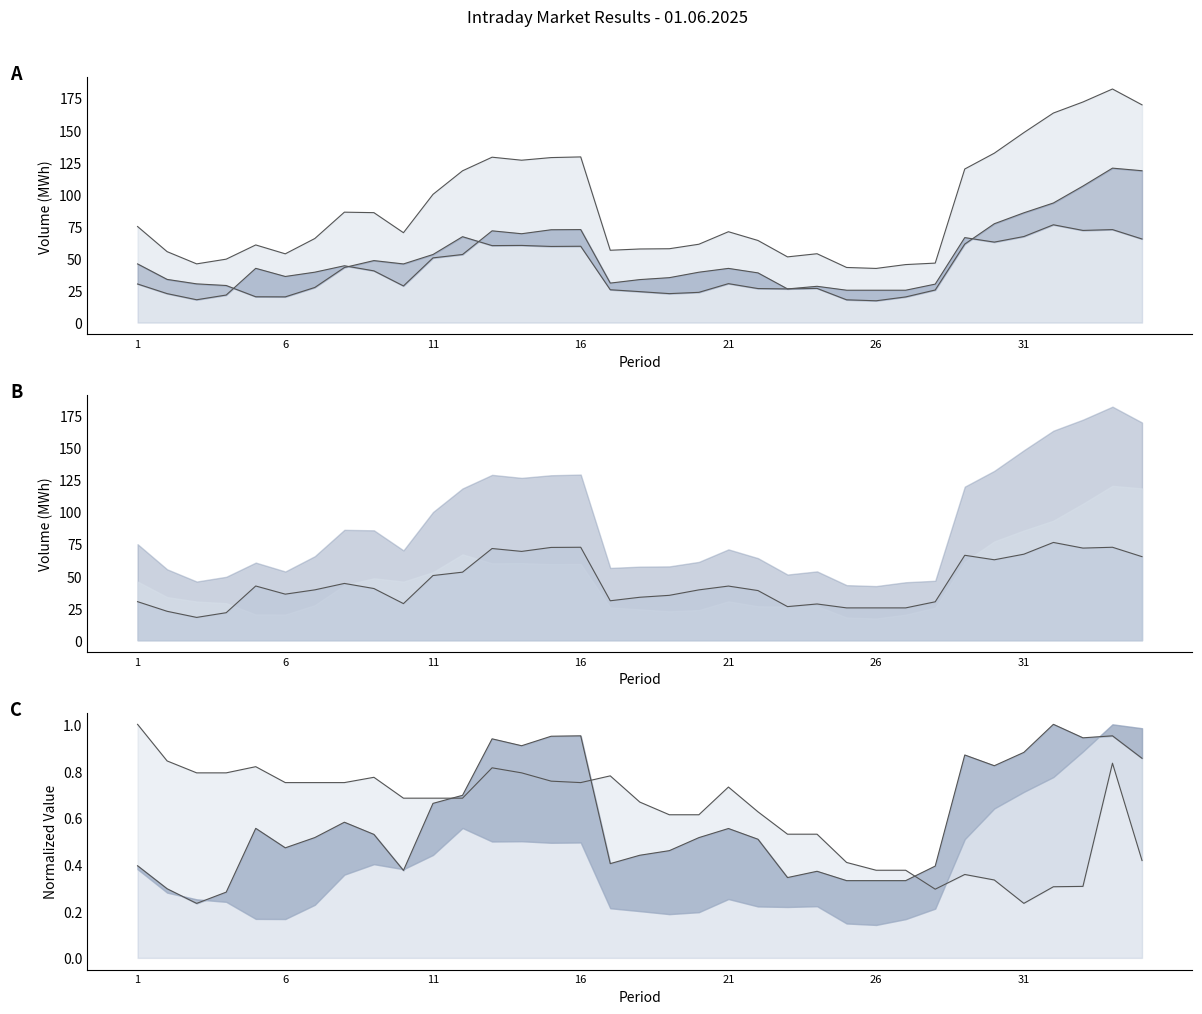

Between 14 and 26, which is larger?

14